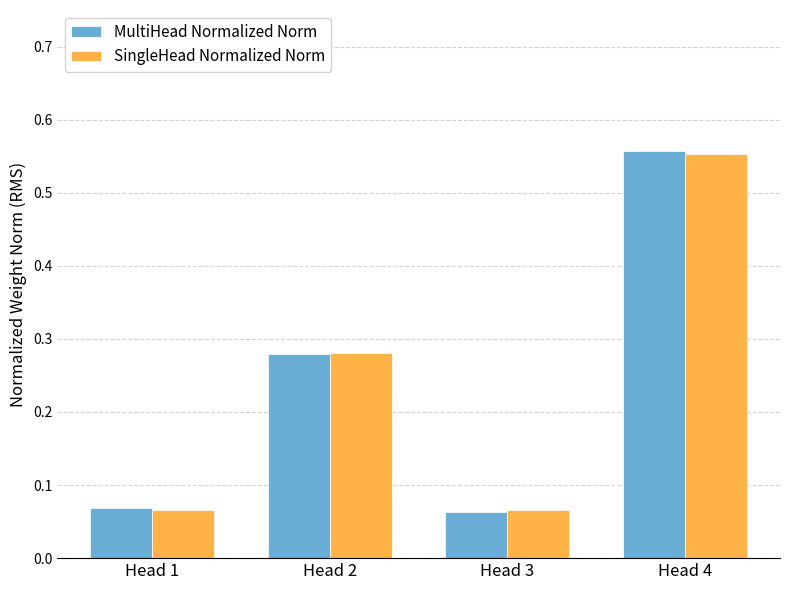

What is the sum of all SingleHead Normalized Norm values?

1.0